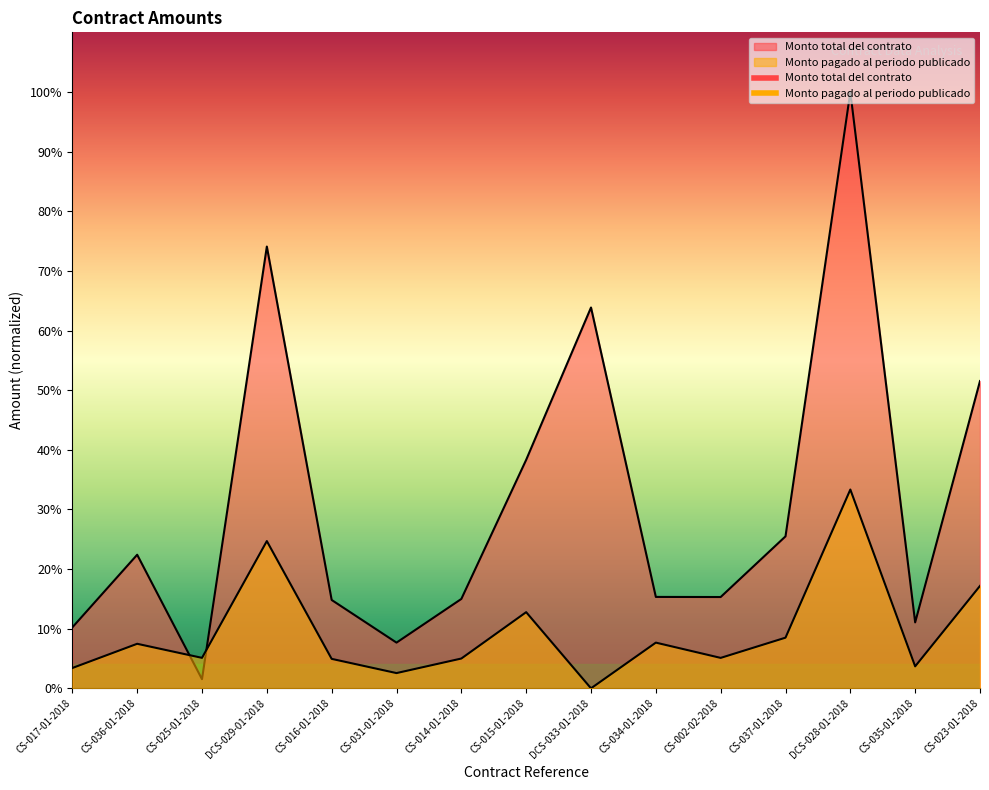

Rank the series by their average value, from lowest to highest.

Monto pagado al periodo publicado, Monto total del contrato